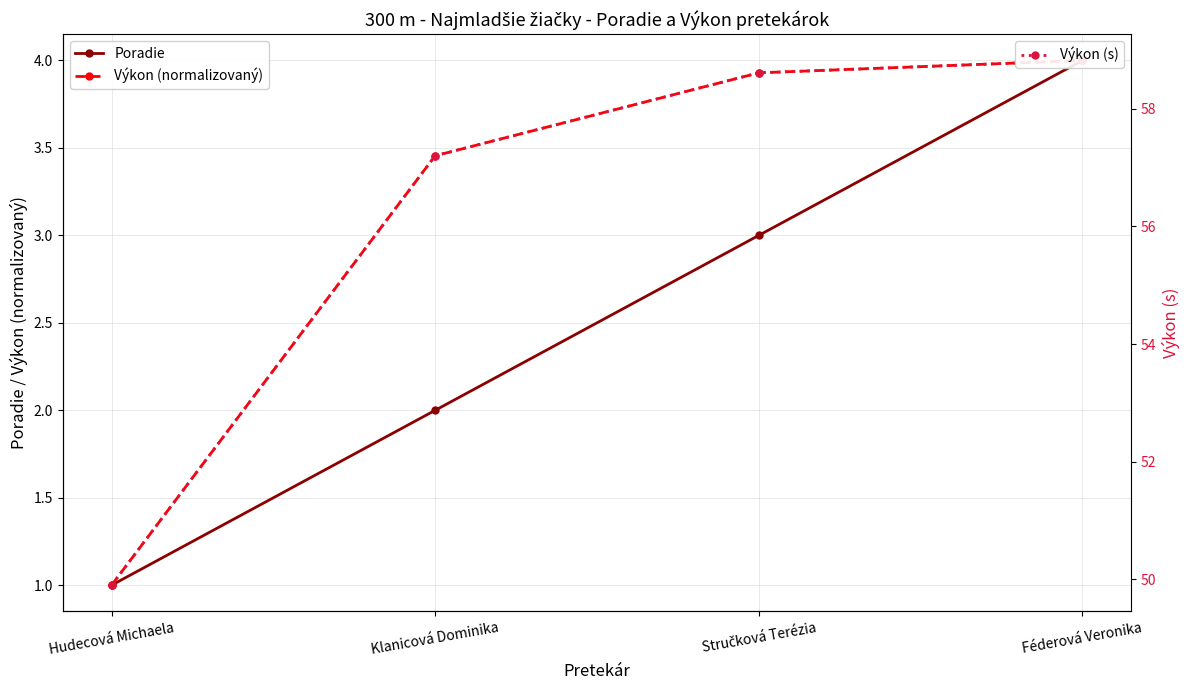

What position from the left is Stručková Terézia?

3